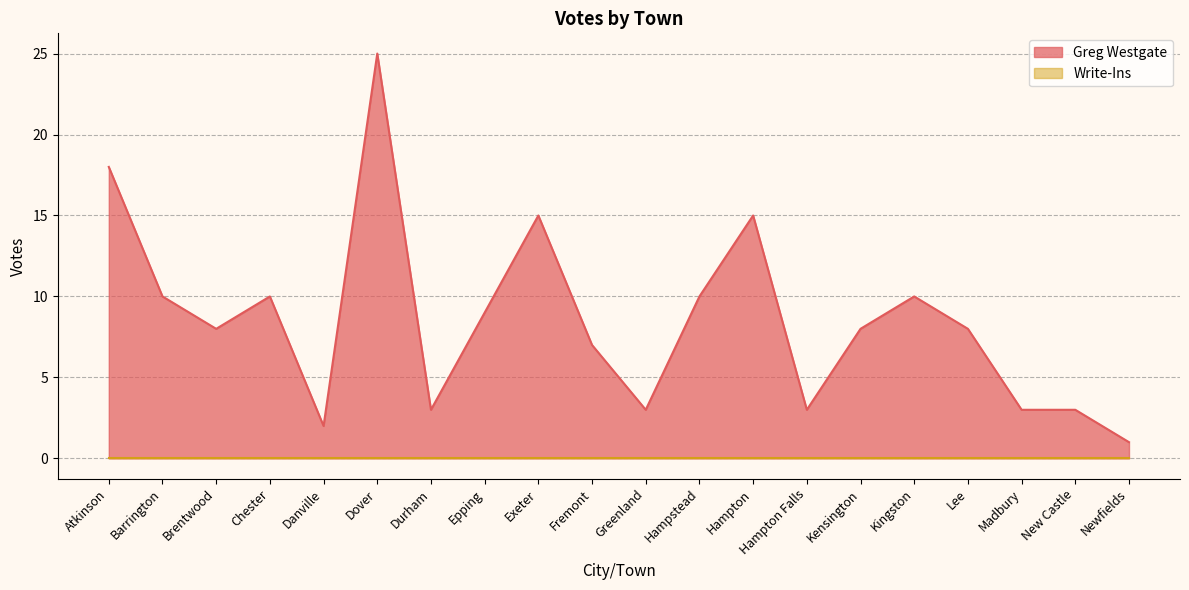

Reading right to left, transcribe all the data shown in this chart.

1	3	3	8	10	8	3	15	10	3	7	15	9	3	25	2	10	8	10	18